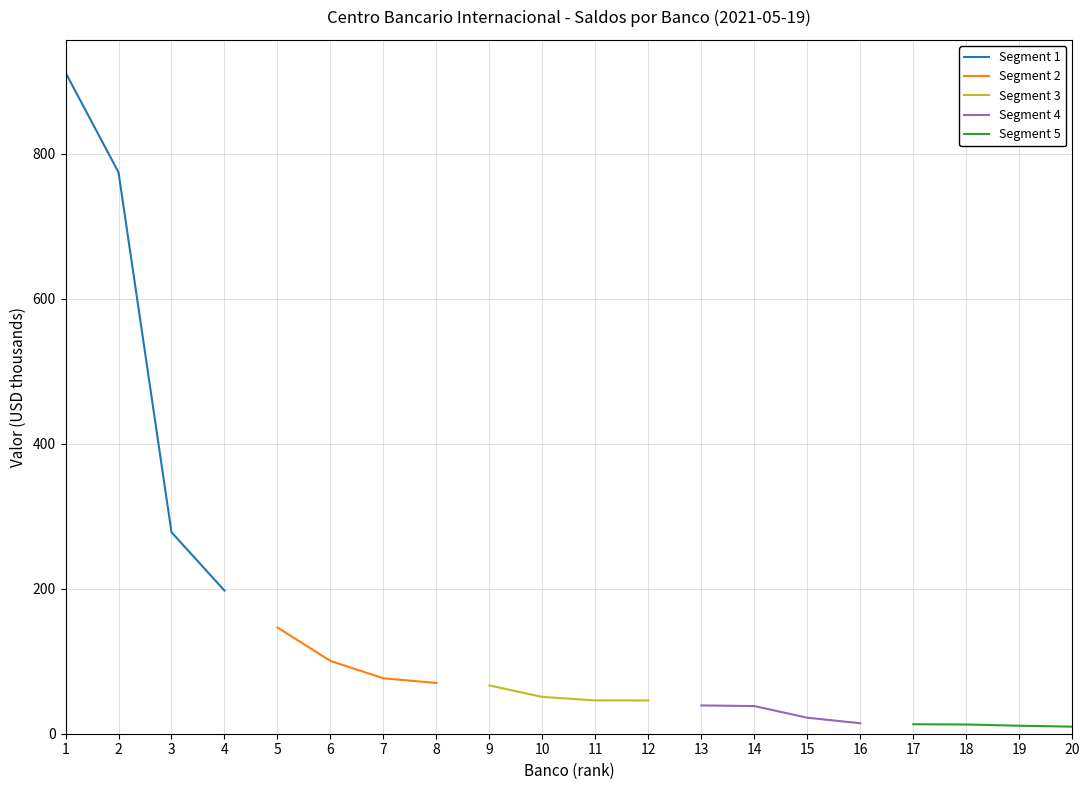

The Segment 4 series shows 22.1 at 15. True or false?

True